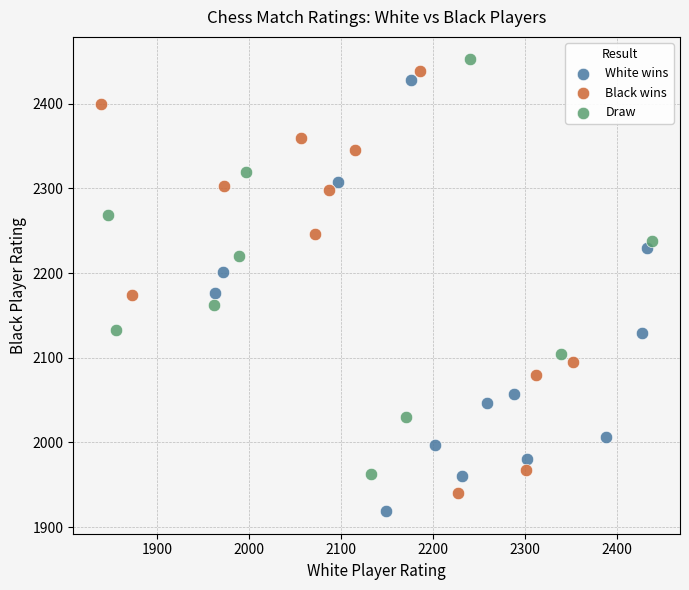

What are all the series names shown in the legend?

White wins, Black wins, Draw